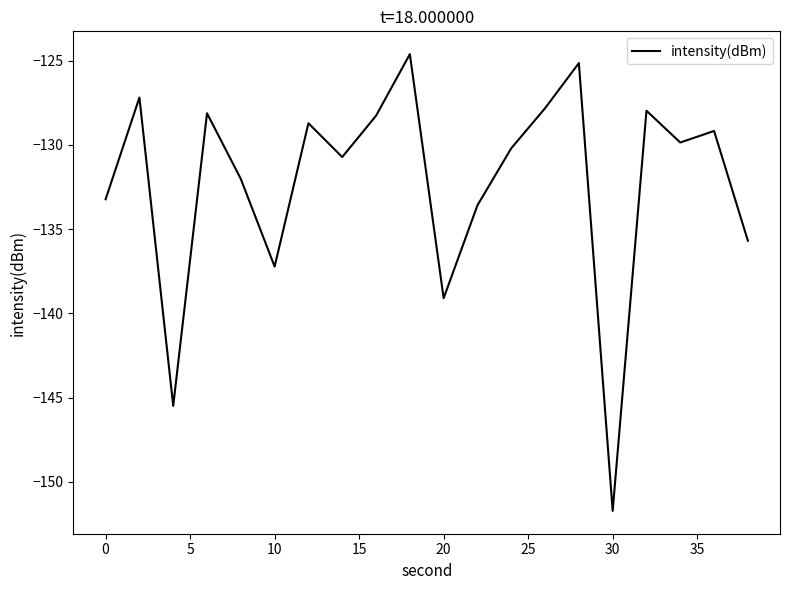

What is the greatest value displayed?

-124.6